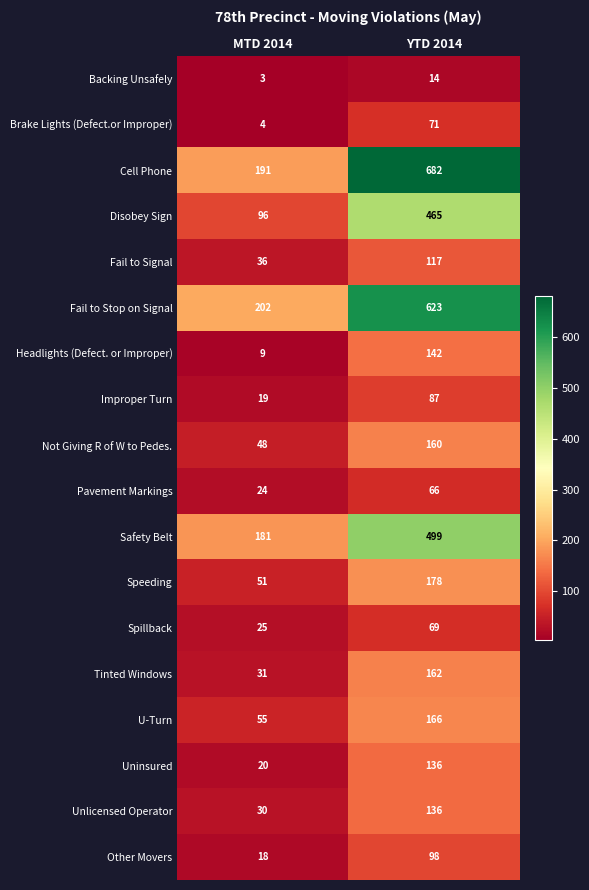

What is the minimum value shown in the chart?

3